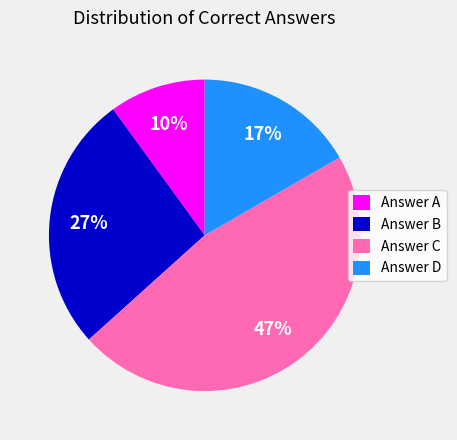

Is there a majority slice in this chart?

No